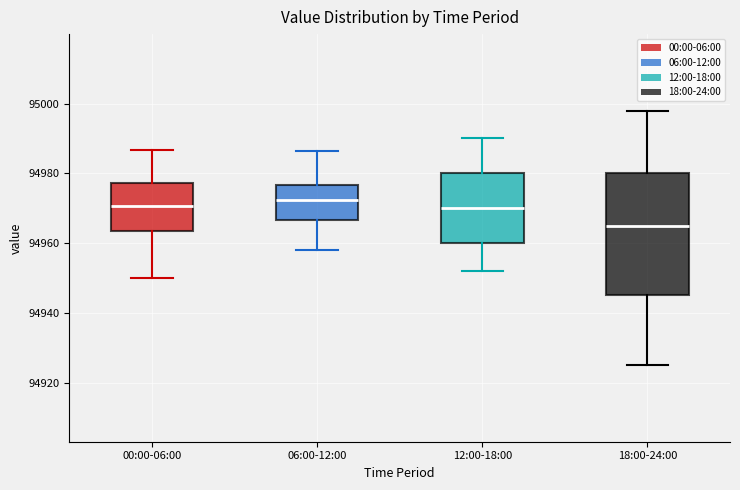

Which box's median line is the lowest?

18:00-24:00